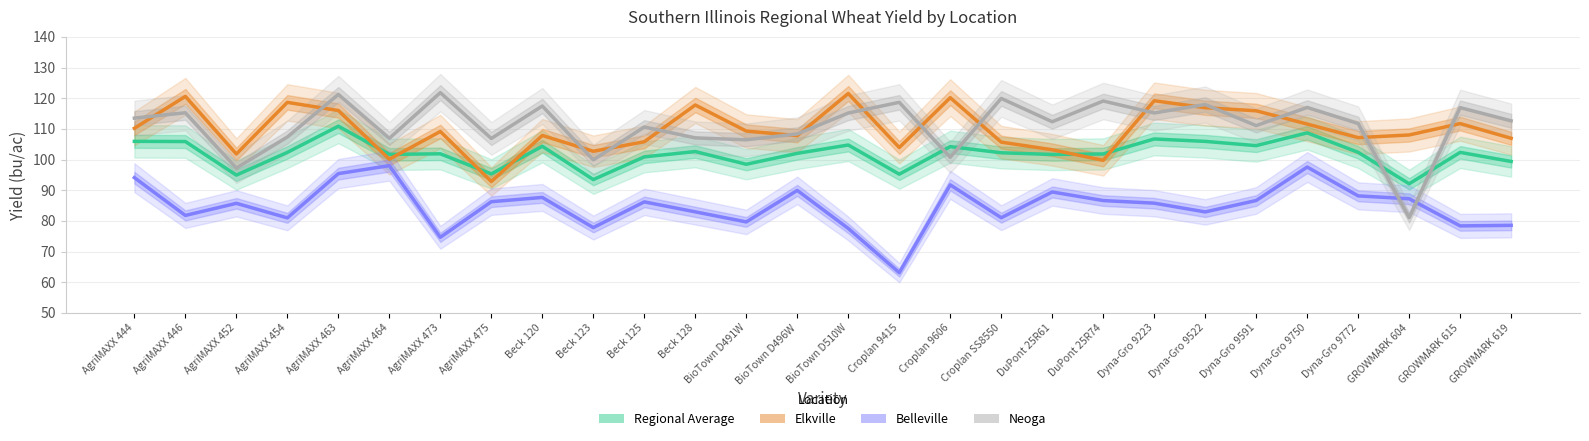

What is the label of the 15th point from the left?

BioTown D510W